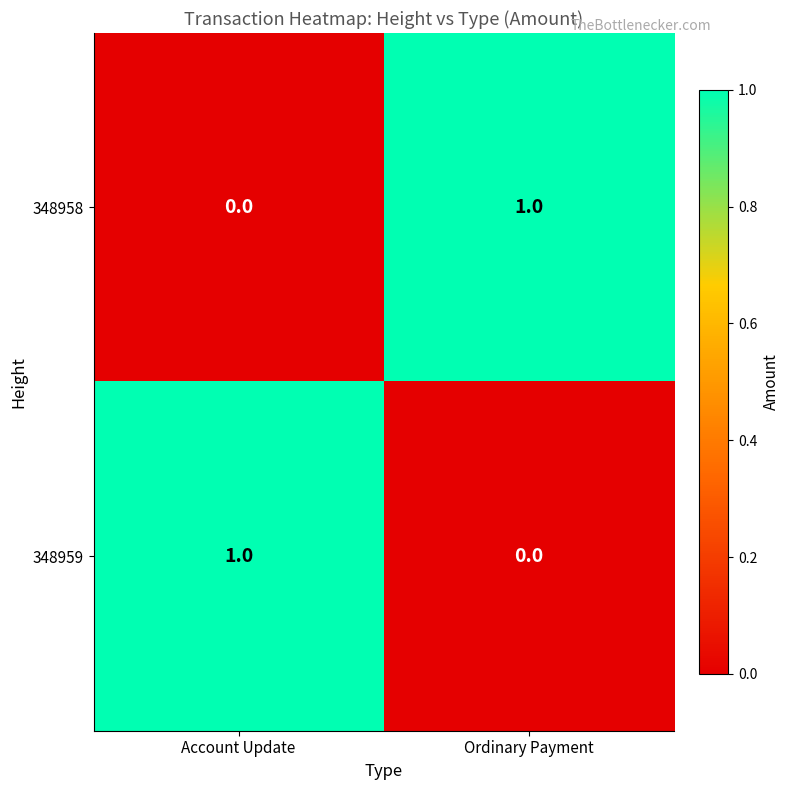

Rank the series at Ordinary Payment from highest to lowest value.

348958, 348959